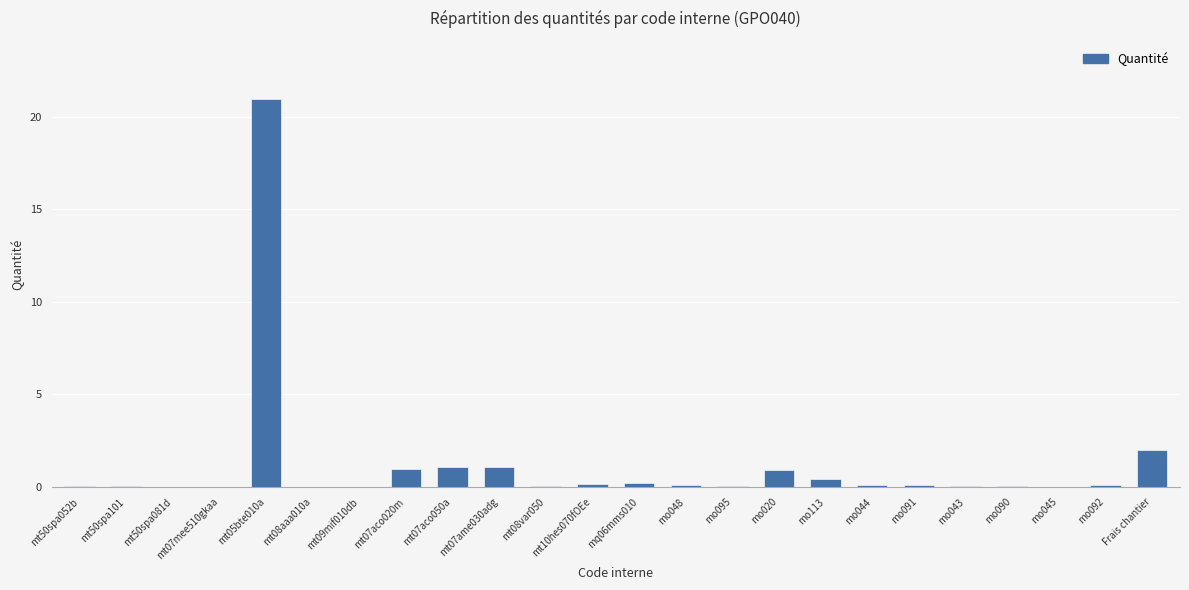

What is the sum of all values?

28.6